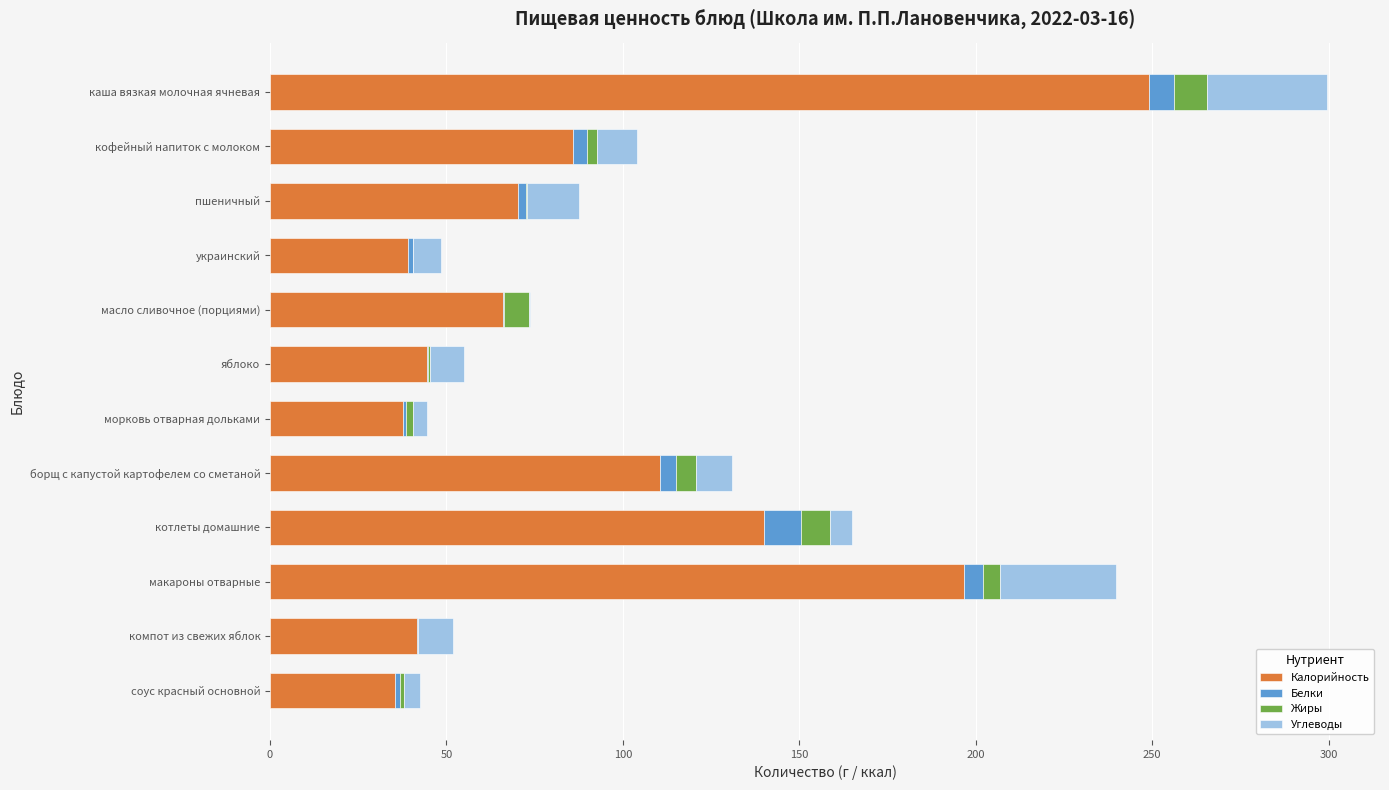

What is the sum of all Калорийность values?

1116.6